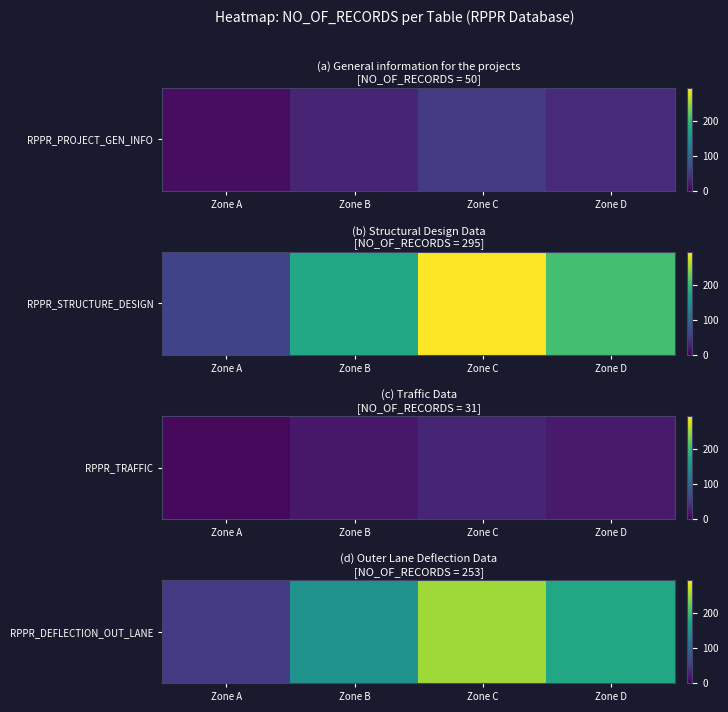

How many series are shown in this chart?

1